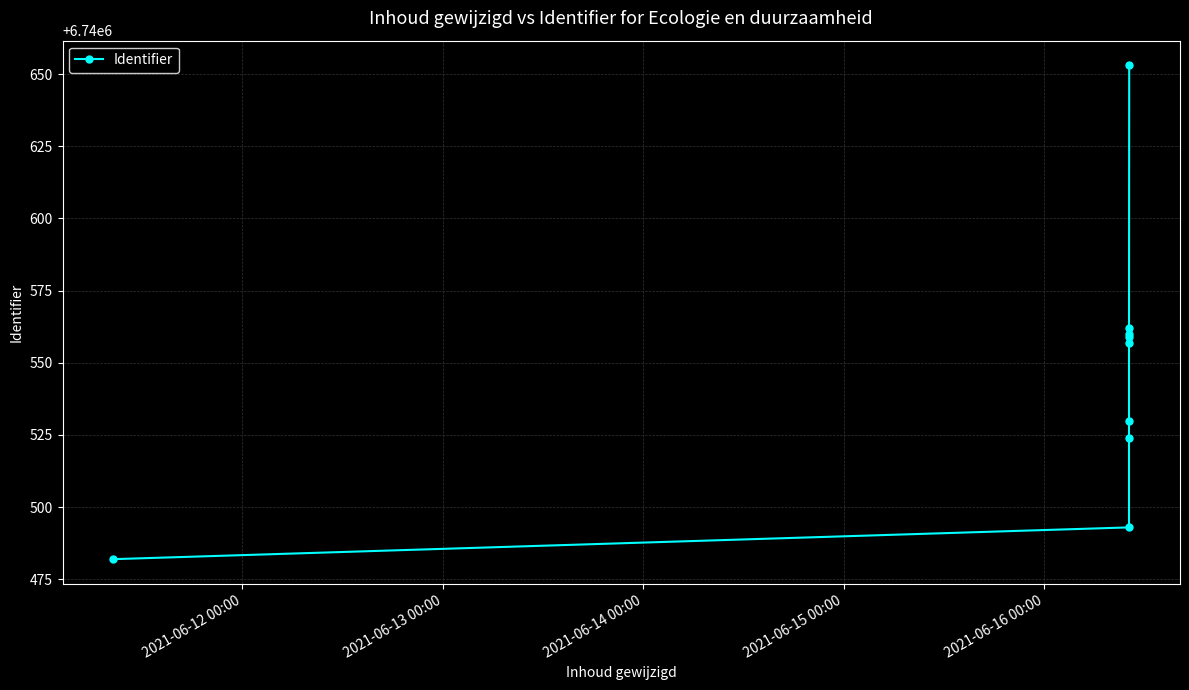

Is this an area chart (filled region under the line)?

No